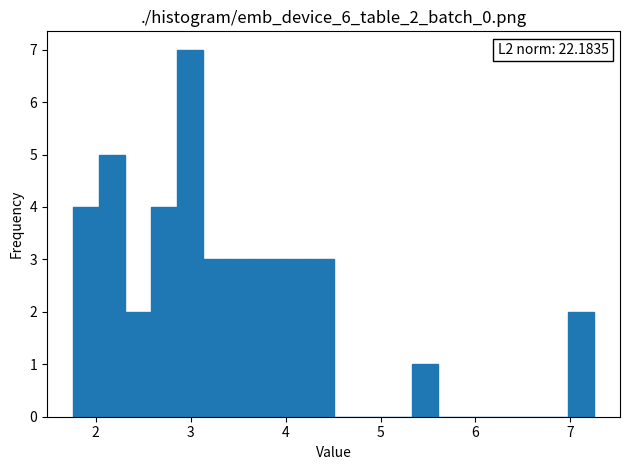

Read against the x-axis, roughly where is the centre of the tallest bar?

3.0